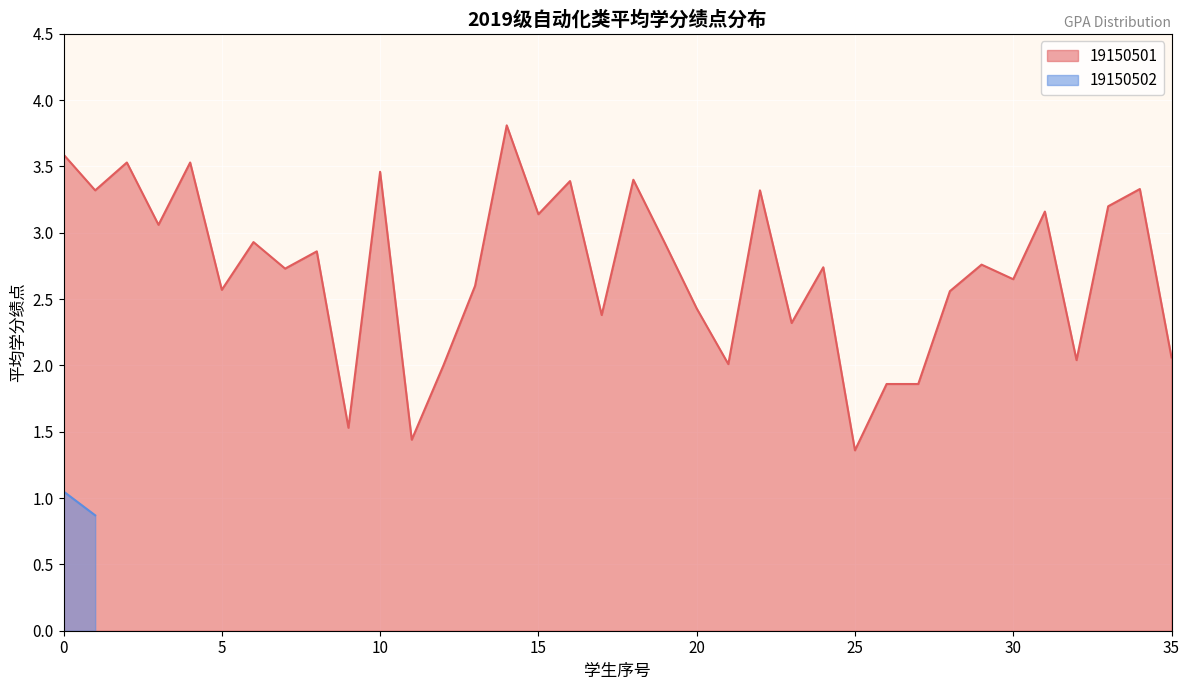

What is the change in value from 8 to 23?

+0.6